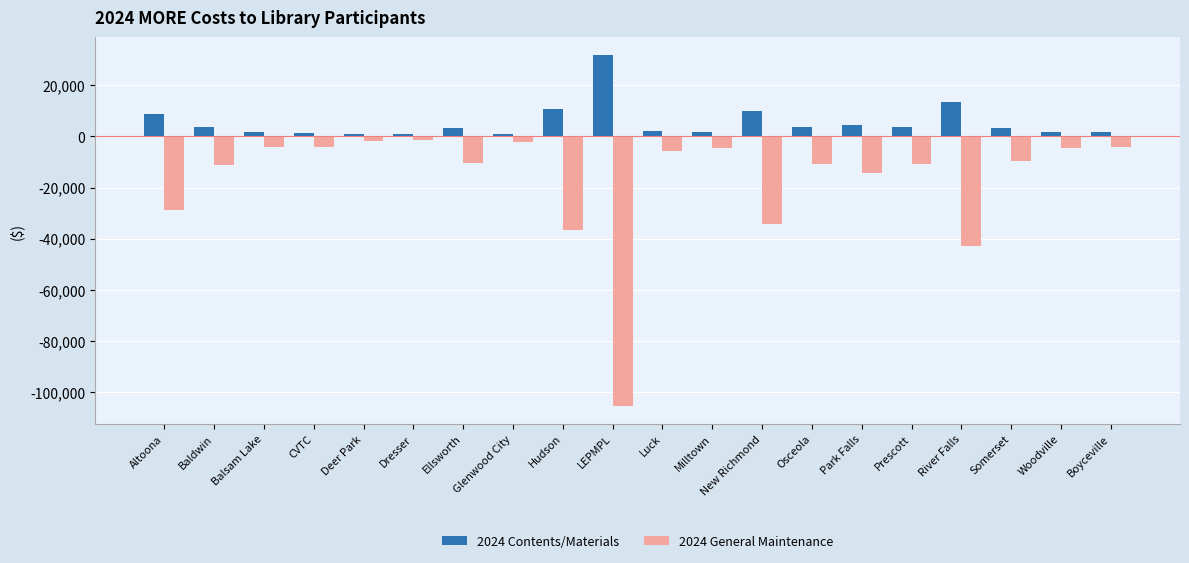

What is the label of the 20th bar from the right?

Altoona